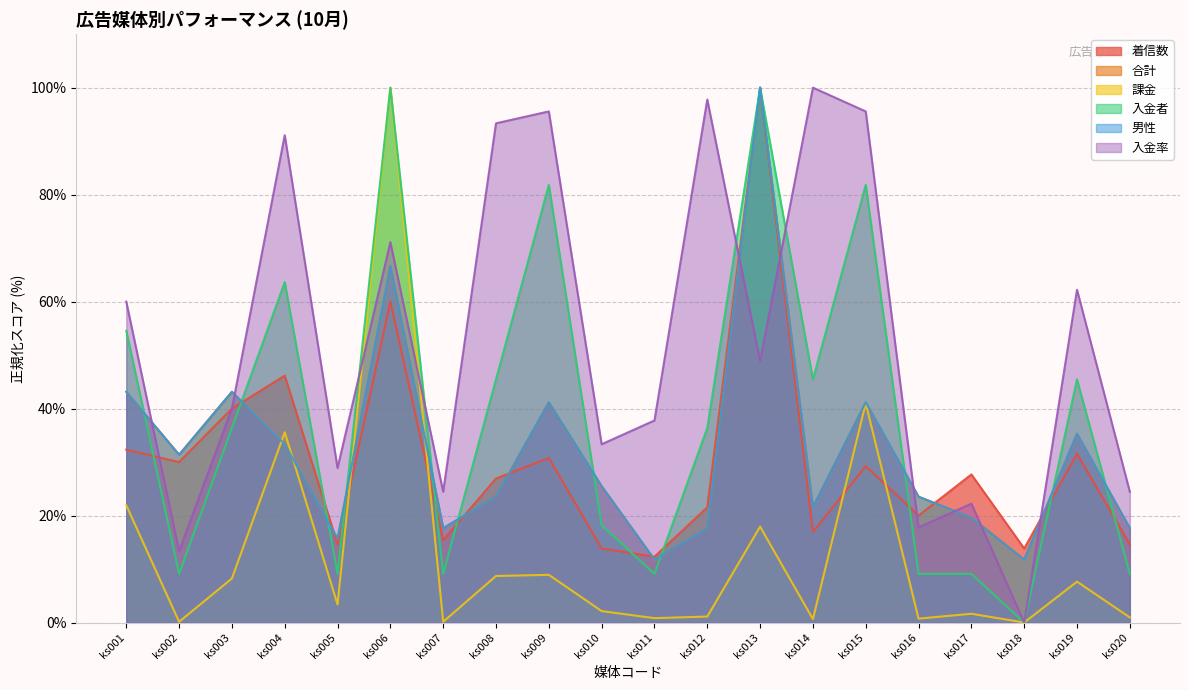

Reading left to right, extract all data points from this chart.

着信数: 32.3	30.0	40.0	46.2	14.6	60.0	15.4	26.9	30.8	13.8	12.3	21.5	100.0	16.9	29.2	20.0	27.7	13.8	31.5	14.6
合計: 43.1	31.4	43.1	33.3	15.7	66.7	17.6	23.5	41.2	25.5	11.8	17.6	100.0	21.6	41.2	23.5	19.6	11.8	35.3	17.6
課金: 21.9	0.1	8.2	35.6	3.4	100.0	0.1	8.7	8.9	2.1	0.8	1.1	17.9	0.6	41.0	0.7	1.6	0.0	7.6	1.0
入金者: 54.5	9.1	36.4	63.6	9.1	100.0	9.1	45.5	81.8	18.2	9.1	36.4	100.0	45.5	81.8	9.1	9.1	0.0	45.5	9.1
男性: 43.1	31.4	43.1	33.3	15.7	66.7	17.6	23.5	41.2	25.5	11.8	17.6	100.0	21.6	41.2	23.5	19.6	11.8	35.3	17.6
入金率: 60.0	13.3	40.0	91.1	28.9	71.1	24.4	93.3	95.6	33.3	37.8	97.8	48.9	100.0	95.6	17.8	22.2	0.0	62.2	24.4